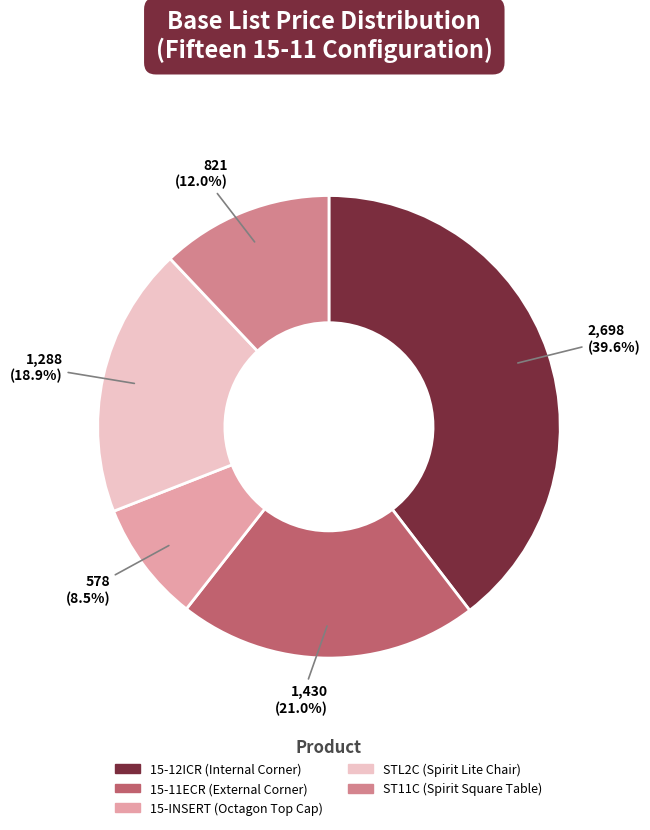

To the nearest percent, what is the combined percentage of 15-12ICR (Internal Corner) and ST11C (Spirit Square Table)?

52%